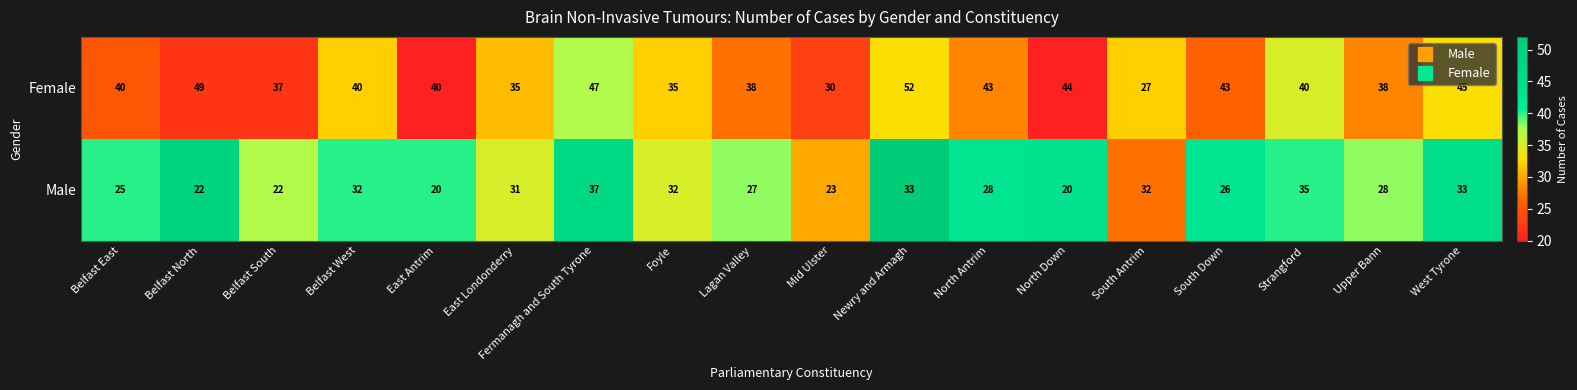

What is the maximum value for Female?

52